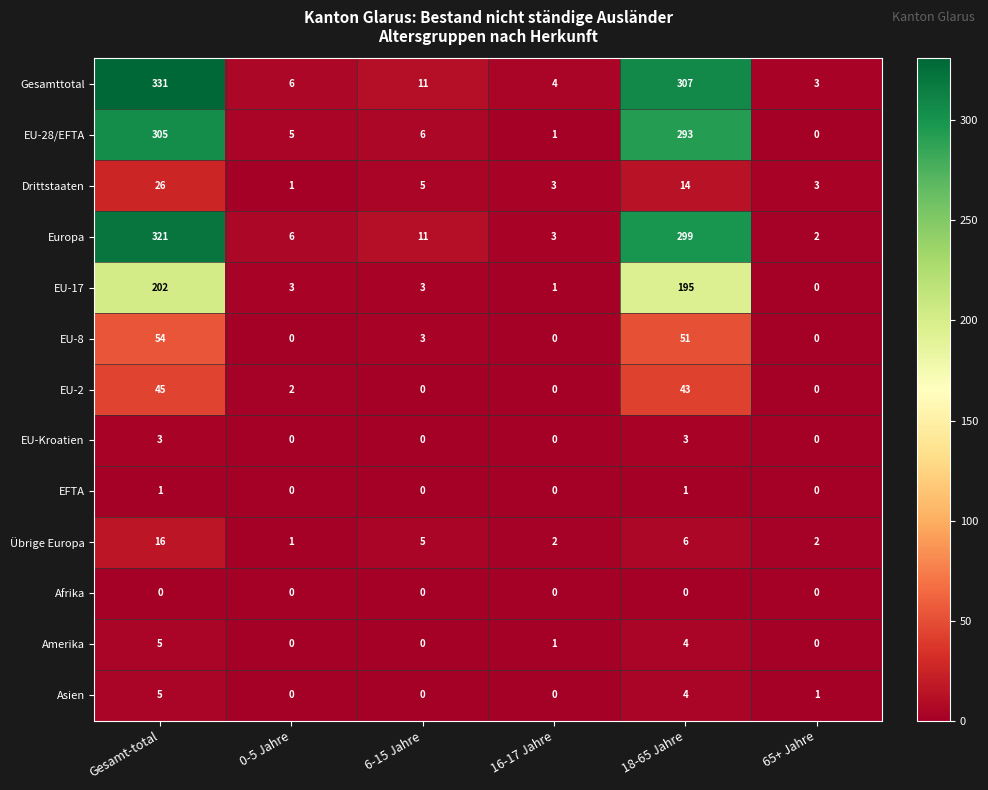

The Afrika series shows 0 at 16-17 Jahre. True or false?

True